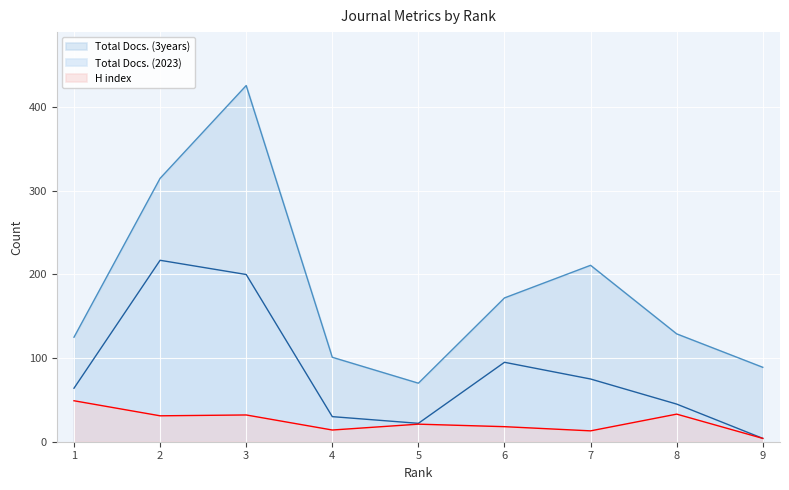

At how many categories does at least one series exceed 251?

2